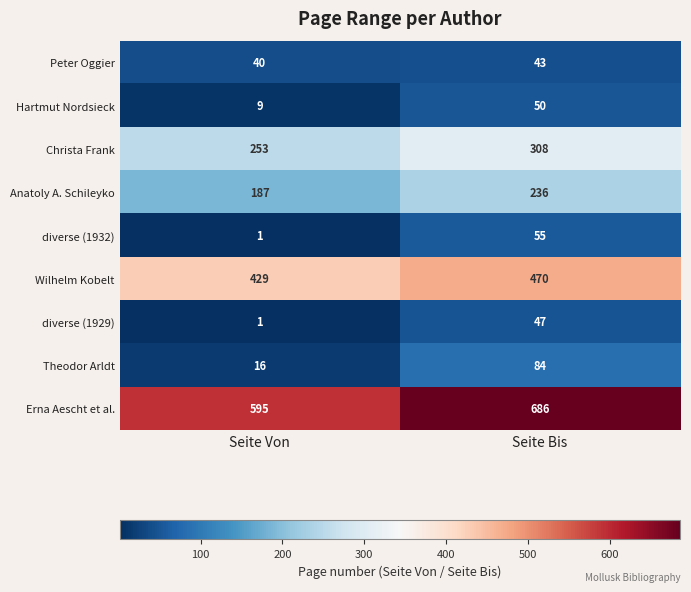

What is the average value of the diverse (1932) series?

28